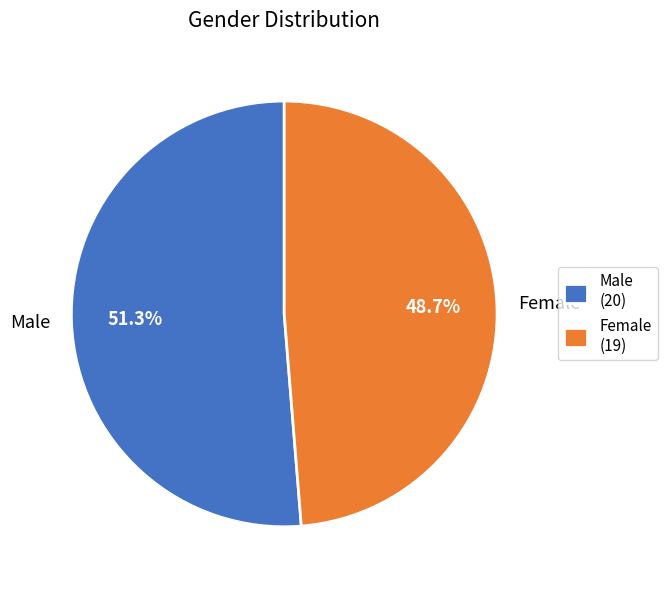

The Male slice represents 60% of the pie. True or false?

False